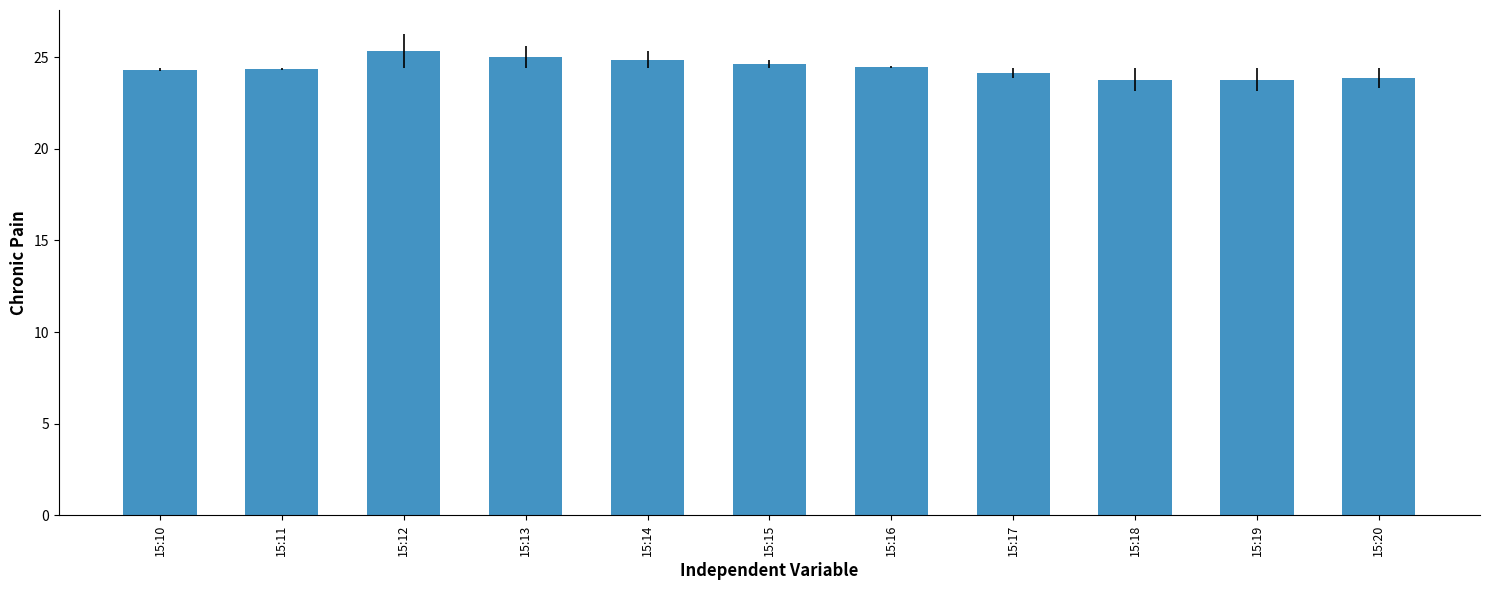

What is the ratio of the value at 15:15 to the value at 15:16?

1.0